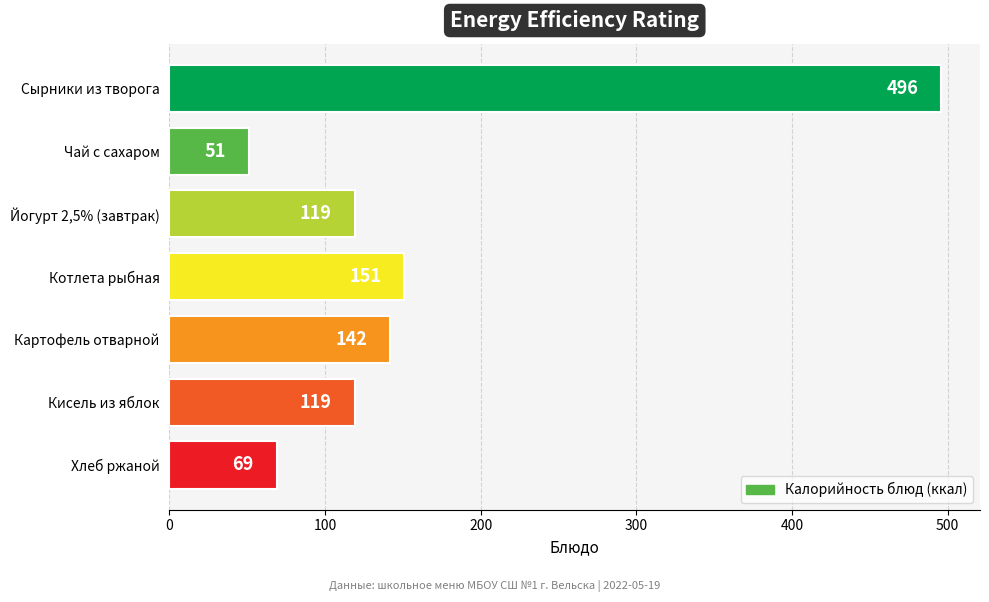

Which category has the lowest value across all series?

Чай с сахаром